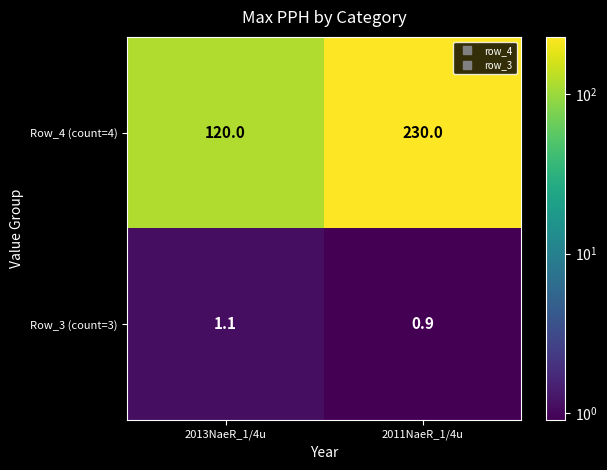

List the series in order of their overall mean, highest first.

Row_4 (count=4), Row_3 (count=3)